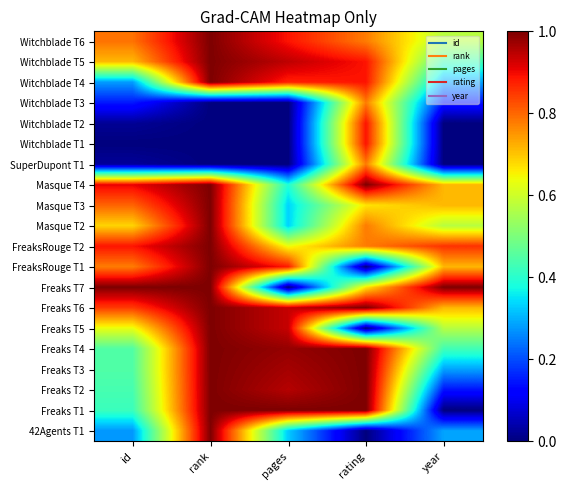

Rank the series at rank from highest to lowest value.

Witchblade T6, Witchblade T5, Witchblade T4, Masque T4, Masque T3, Masque T2, FreaksRouge T2, FreaksRouge T1, Freaks T7, Freaks T6, Freaks T5, Freaks T4, Freaks T3, Freaks T2, Freaks T1, 42Agents T1, Witchblade T3, Witchblade T2, Witchblade T1, SuperDupont T1